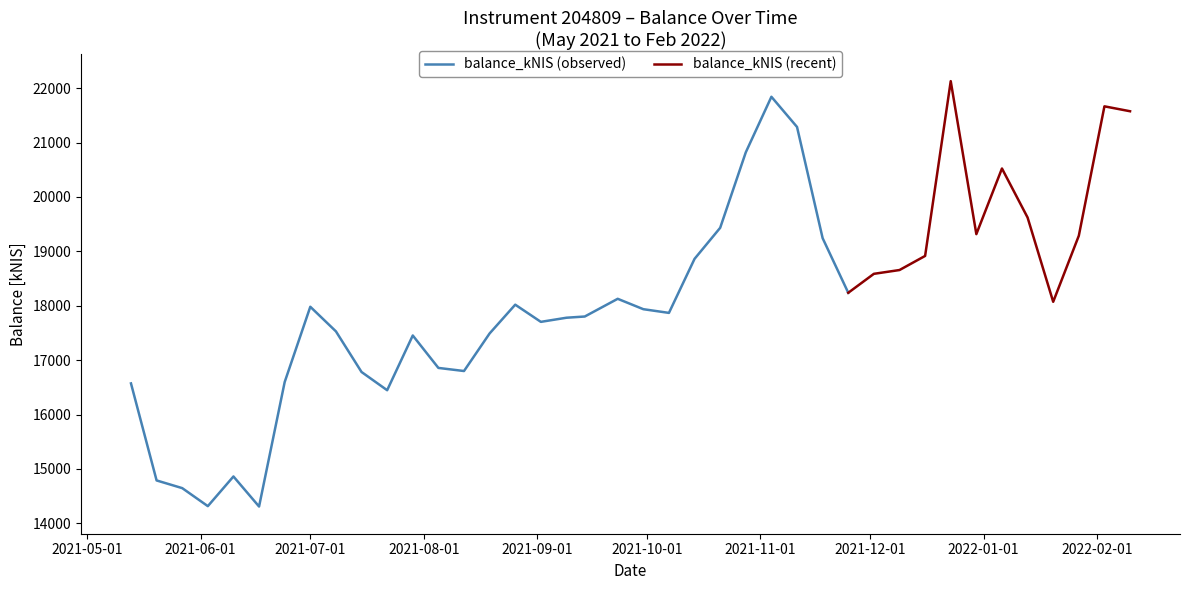

Reading right to left, what are all the values shown in this chart?

21575.8	21666.1	19286.9	18072.2	19622.1	20523.1	19316.6	22129.1	18915.6	18656.3	18586.6	18238.4	19241.7	21287.0	21842.0	20820.7	19432.5	18862.0	17868.4	17936.5	18127.4	17801.8	17779.5	17703.5	18019.4	17490.7	16799.7	16856.7	17453.1	16446.8	16781.7	17528.9	17981.0	16597.0	14308.2	14860.8	14315.2	14646.6	14787.8	16571.7